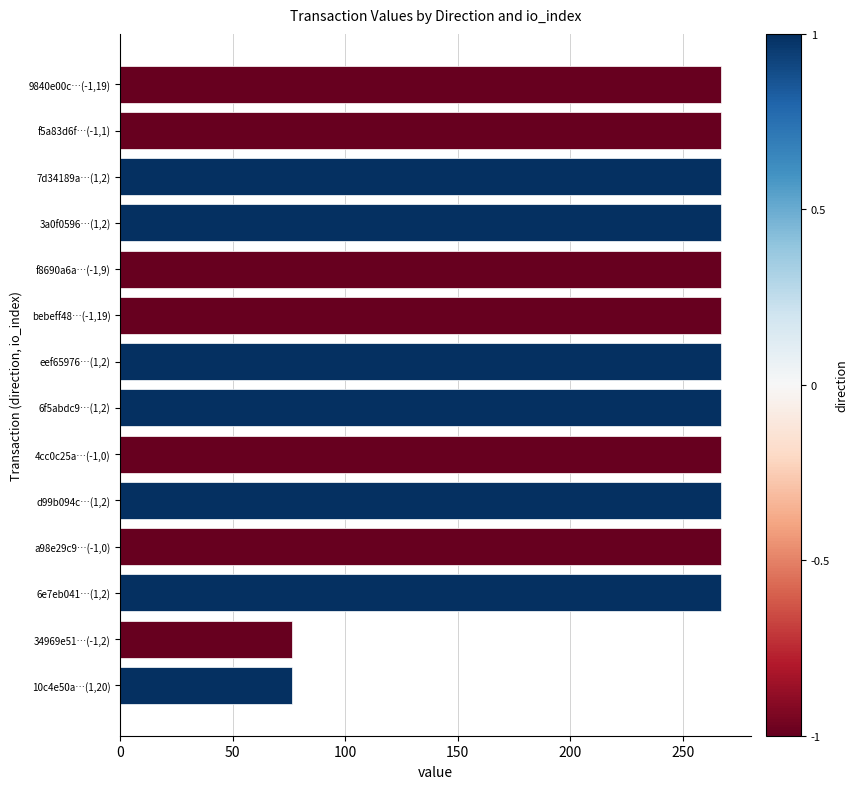

What is the change in value from f8690a6a…(-1,9) to 34969e51…(-1,2)?

-190.4